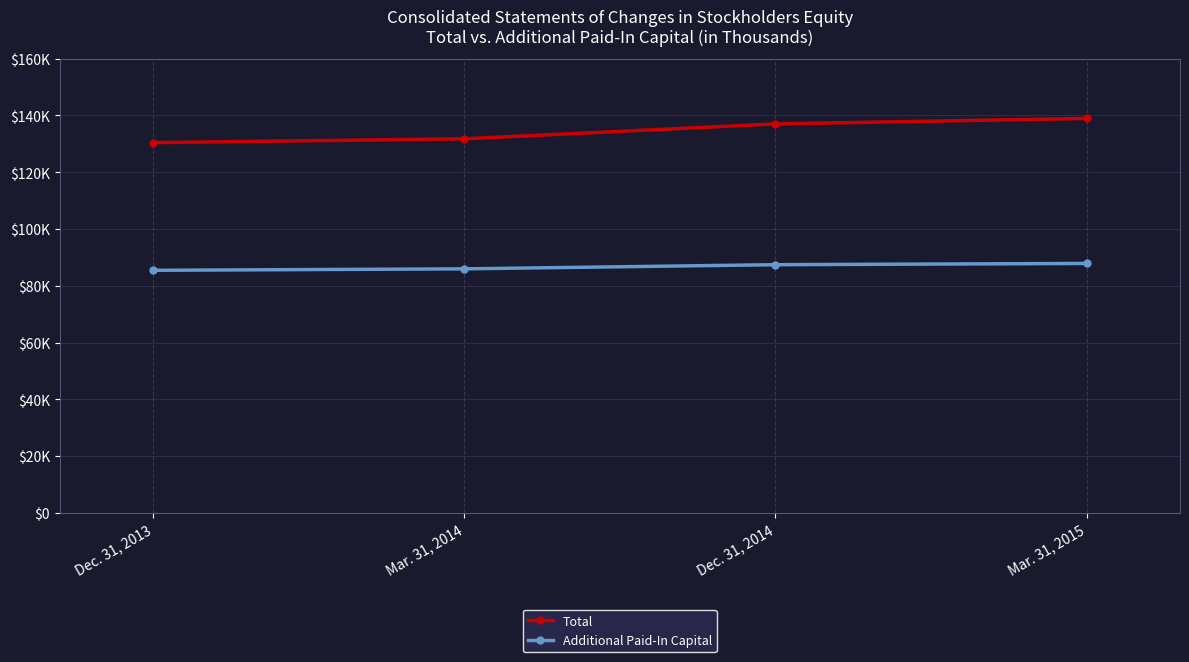

Is this an area chart (filled region under the line)?

No